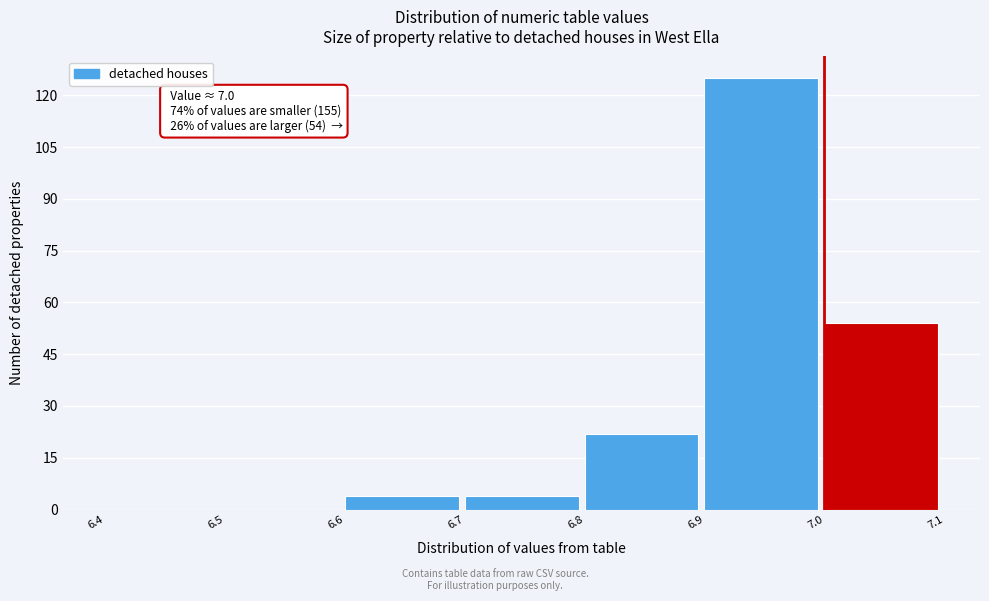

Over which range of the x-axis is the bar tallest?

6.9 to 7.0